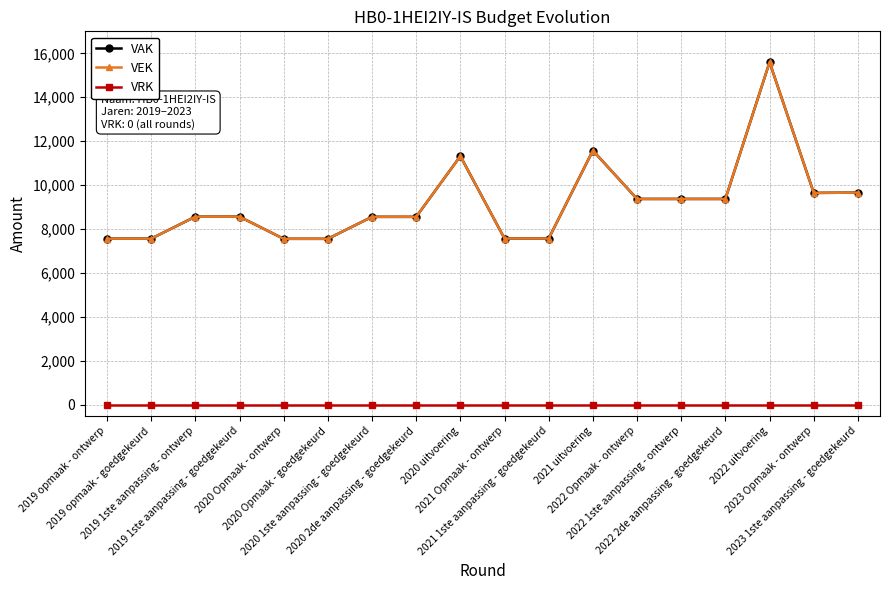

Does the chart have visible grid lines?

Yes